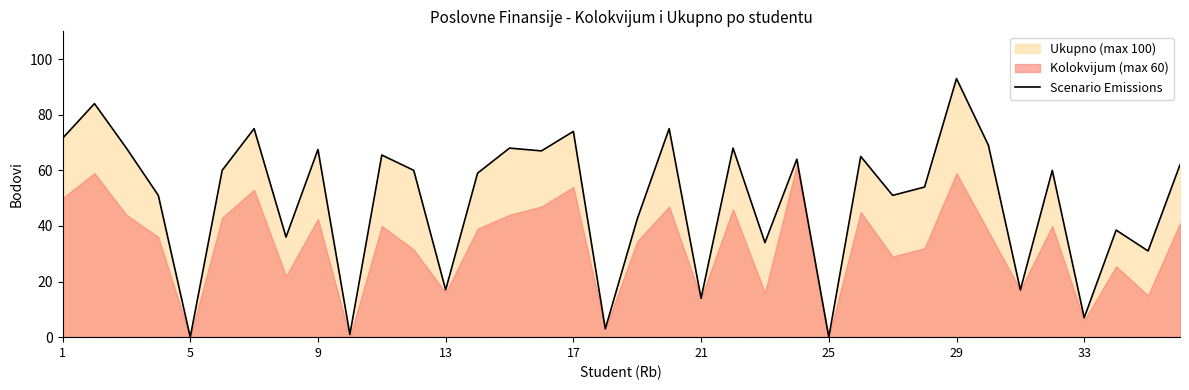

What is the highest value of the Scenario Emissions series?

93.0